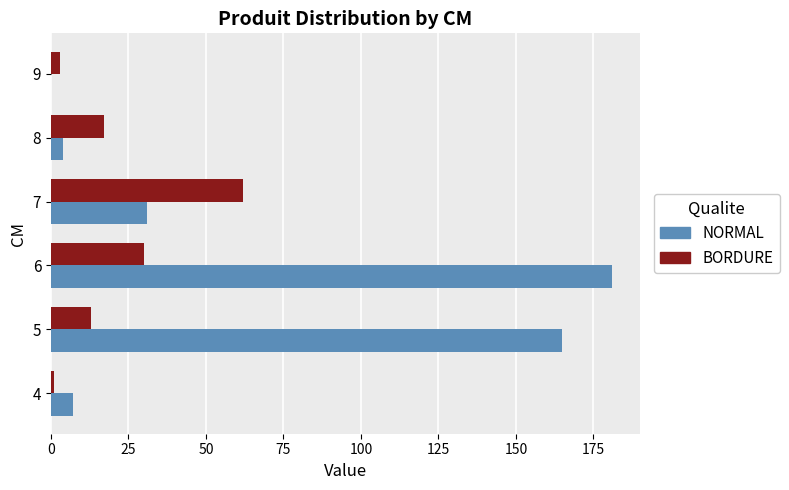

How many data points does each series have?

6